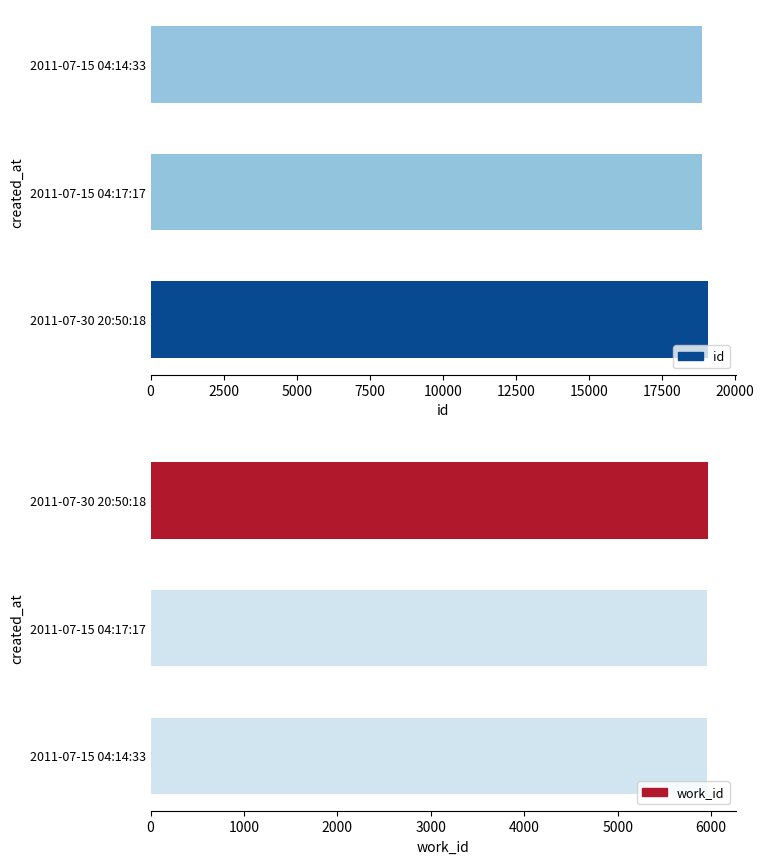

What is the value of the id bar at the 1st from the left?

18880